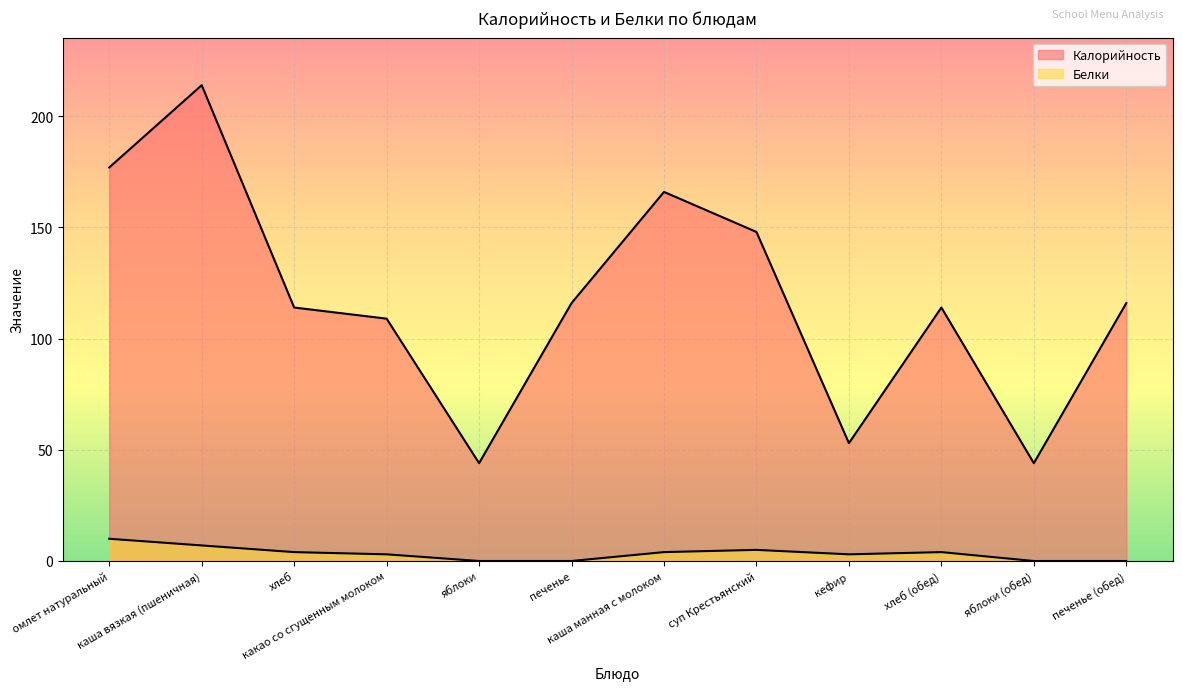

How many values in the Калорийность series are below 116?

6